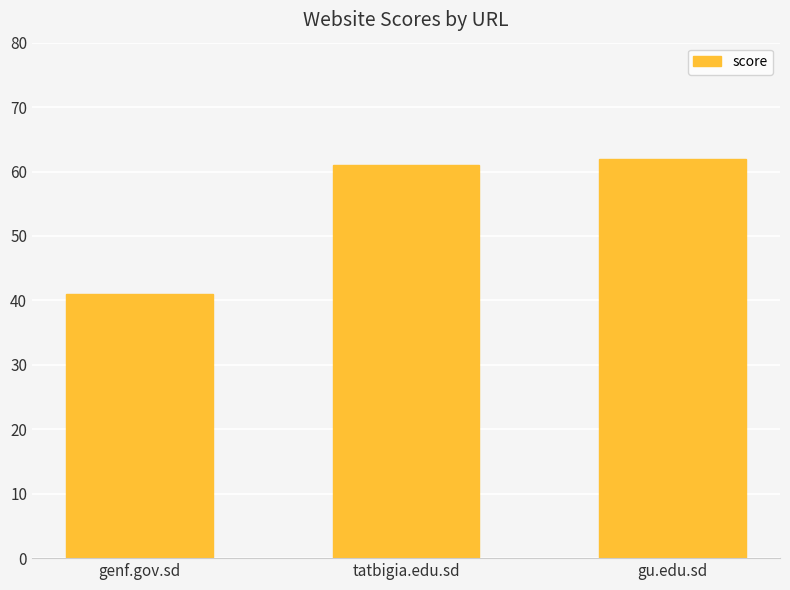

Which category has the lowest value across all series?

genf.gov.sd